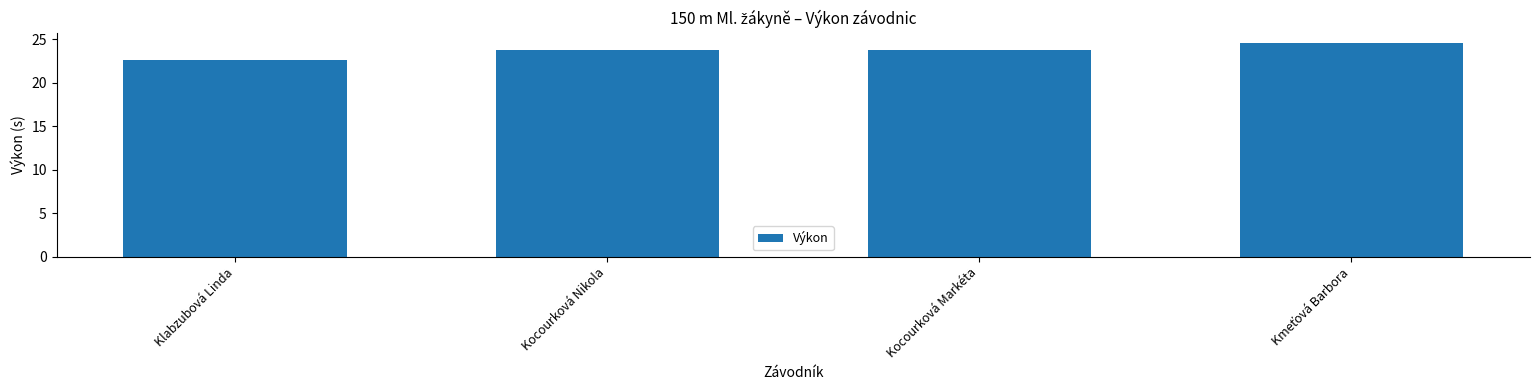

What is the value of the 4th bar from the left?

24.5